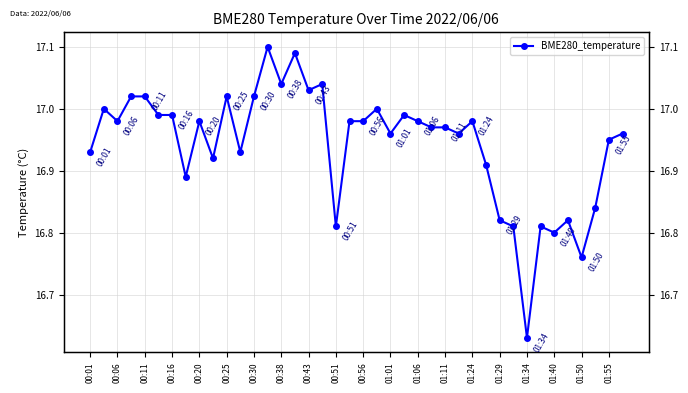

What is the difference between the maximum and minimum values?

0.5